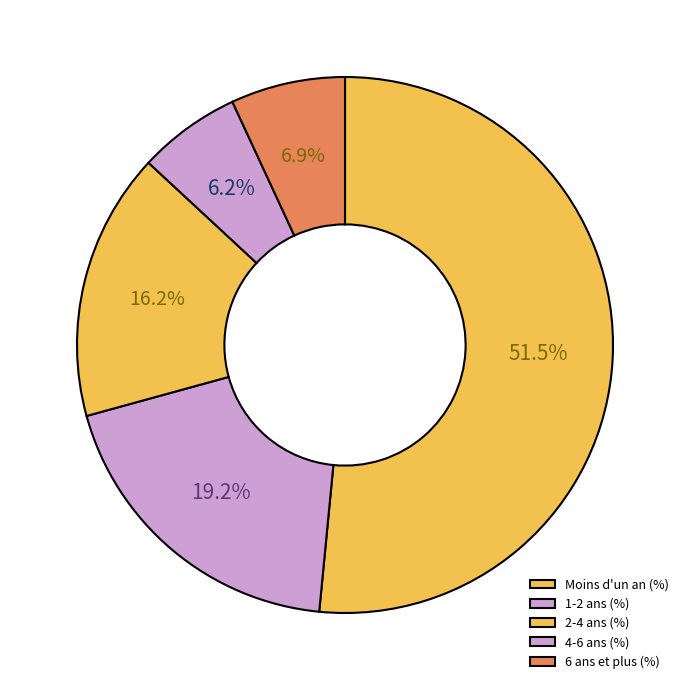

Is there any slice that represents more than half of the pie?

Yes